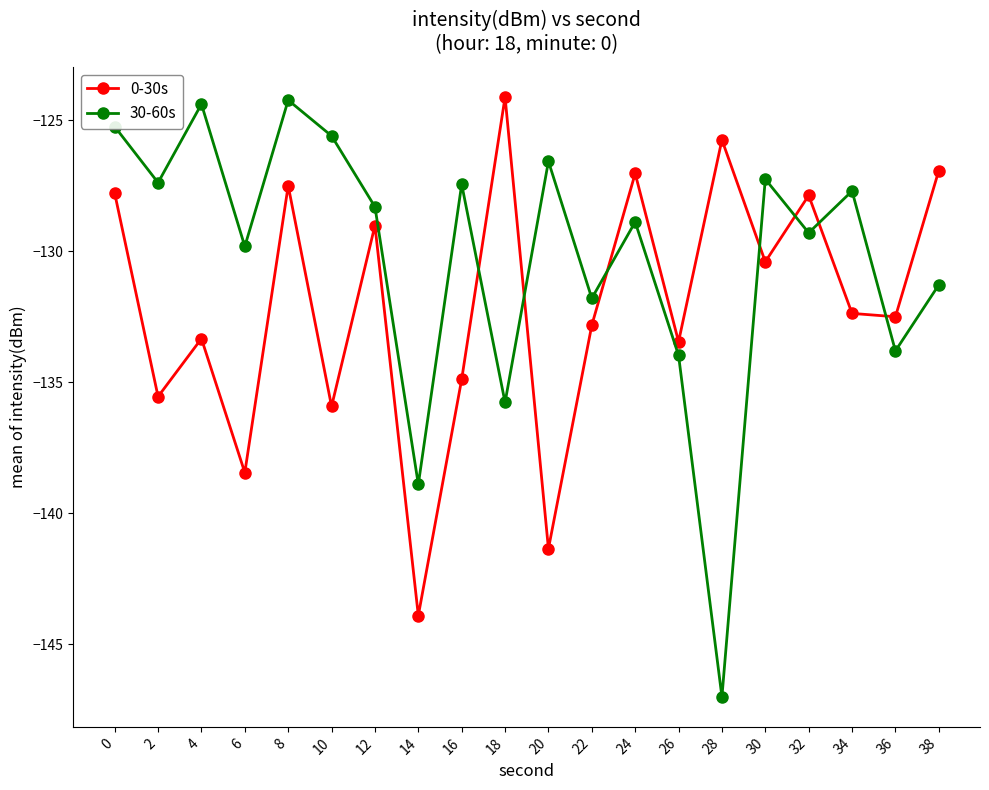

Which category has the highest value in the 0-30s series?

18